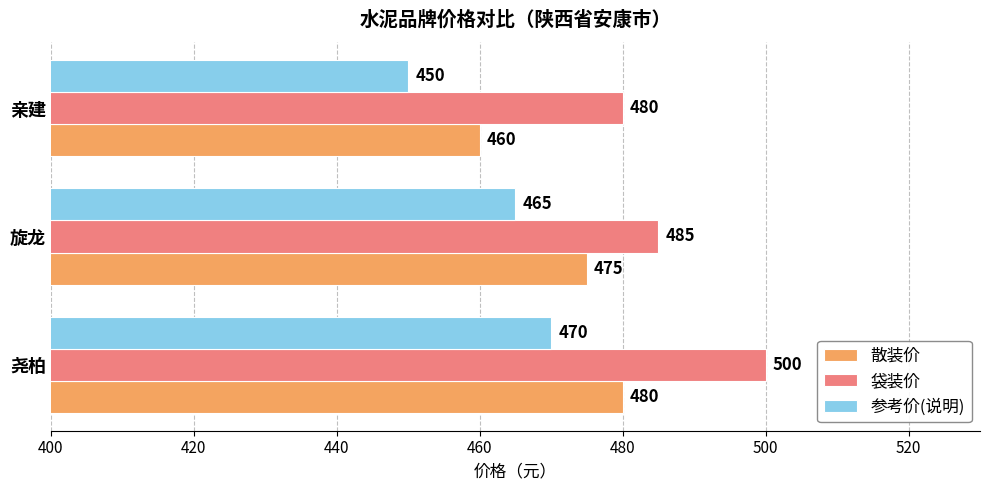

The value of 袋装价 at 旋龙 is 485. True or false?

True